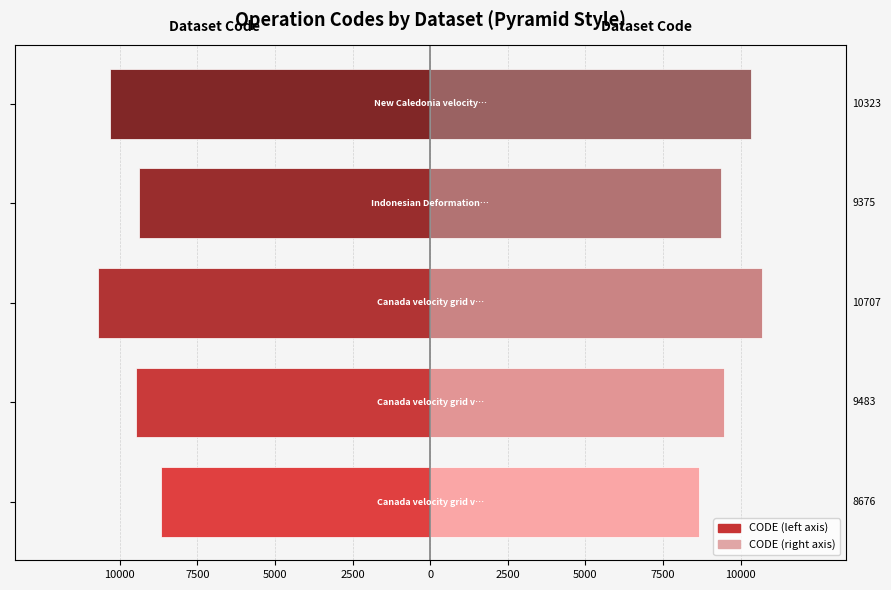

True or false: CODE (left) has a value of -6503 at 2500.

False